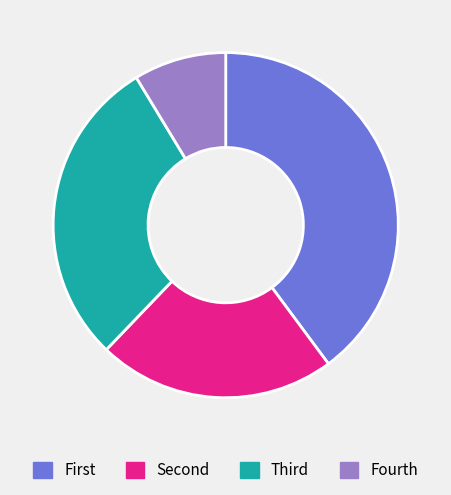

Which category has the smallest portion of the pie?

Fourth